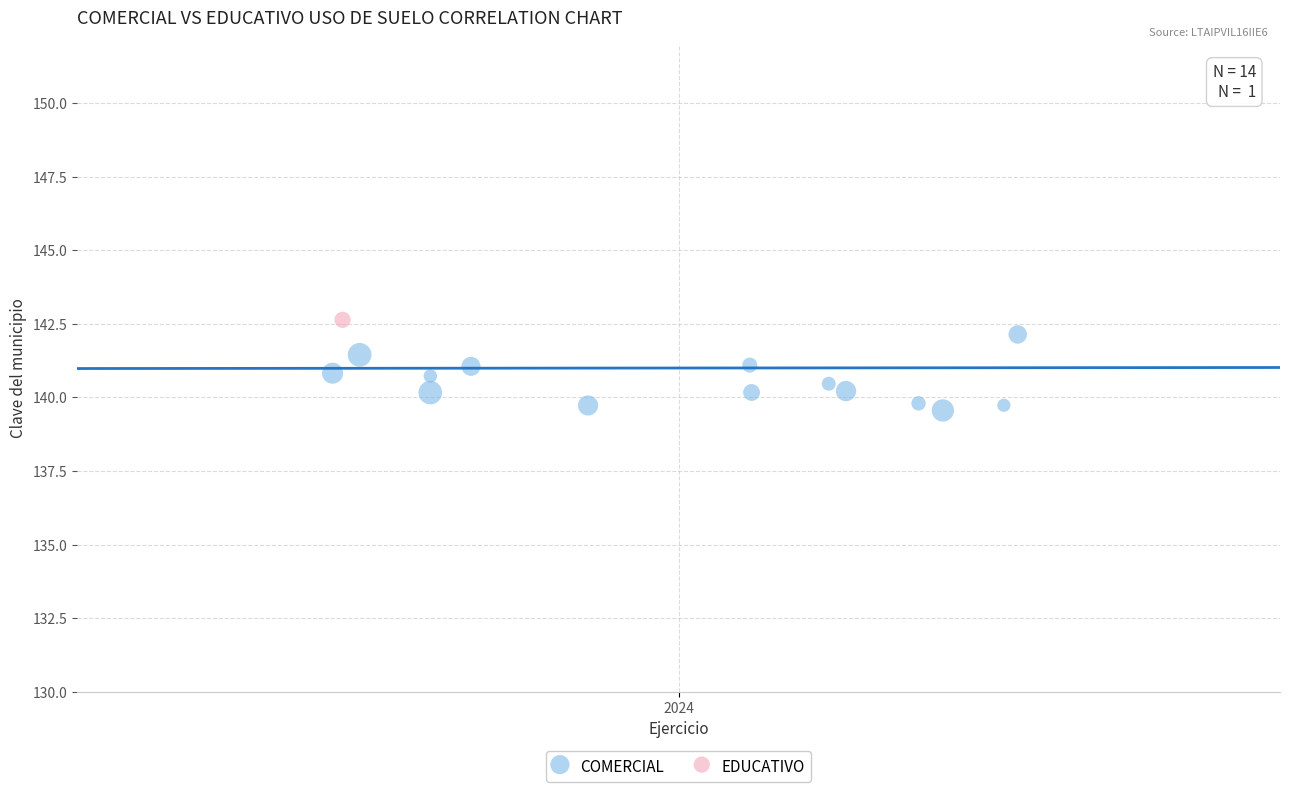

What are all the series names shown in the legend?

COMERCIAL, EDUCATIVO